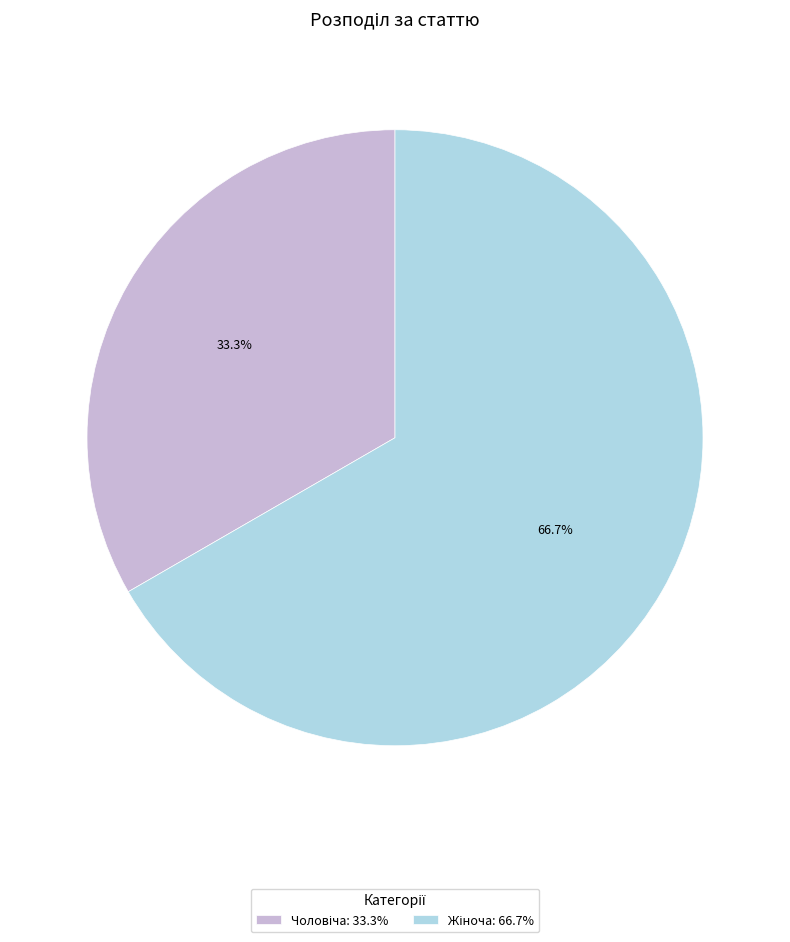

To the nearest percent, what is the difference between the largest and smallest slice percentages?

33%